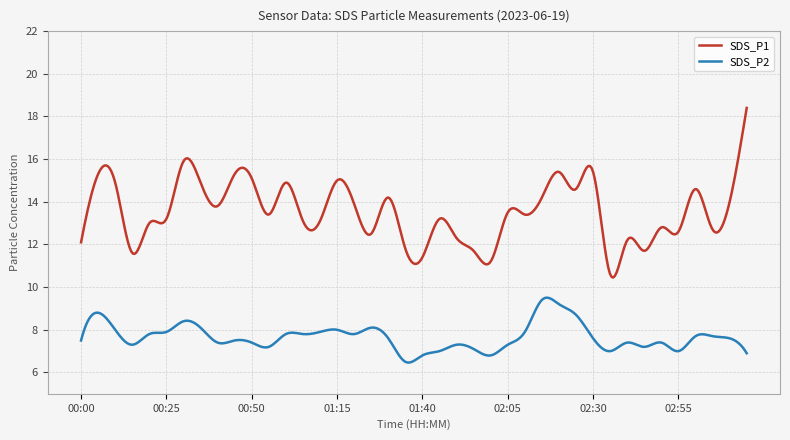

True or false: SDS_P1 and SDS_P2 cross at least once.

False